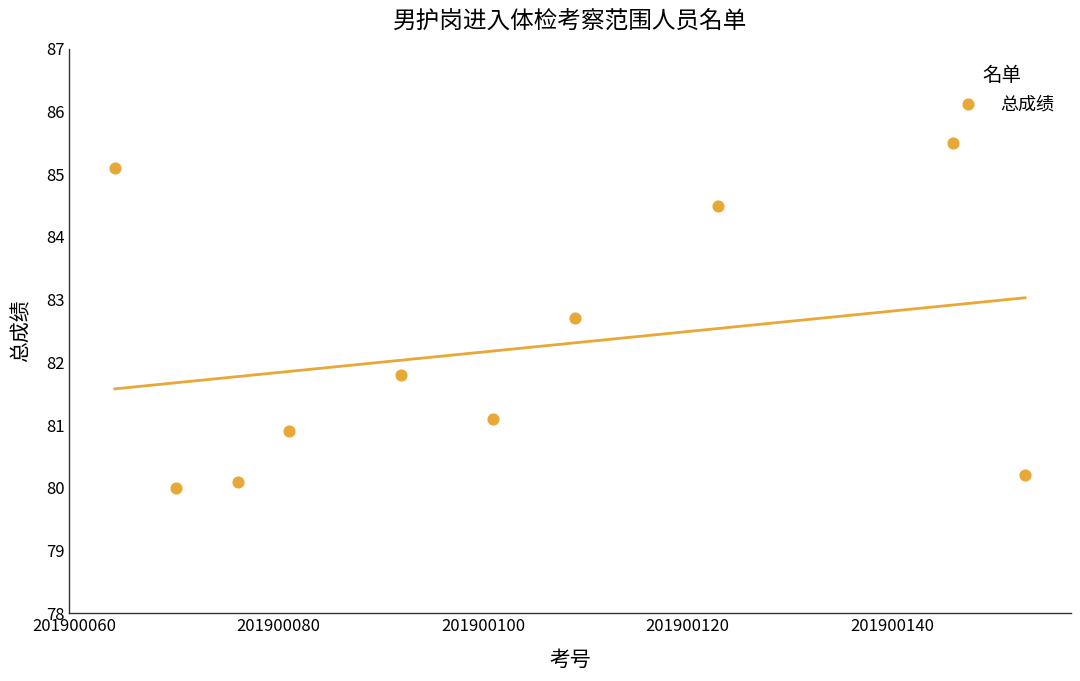

What Y value in the scatter plot is closest to 82?

81.8